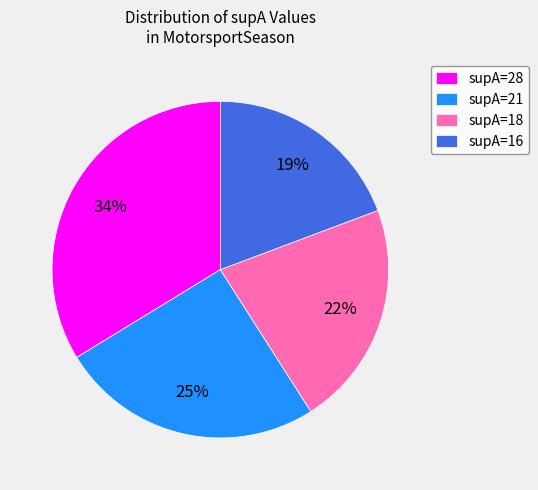

Does any single category account for the majority?

No